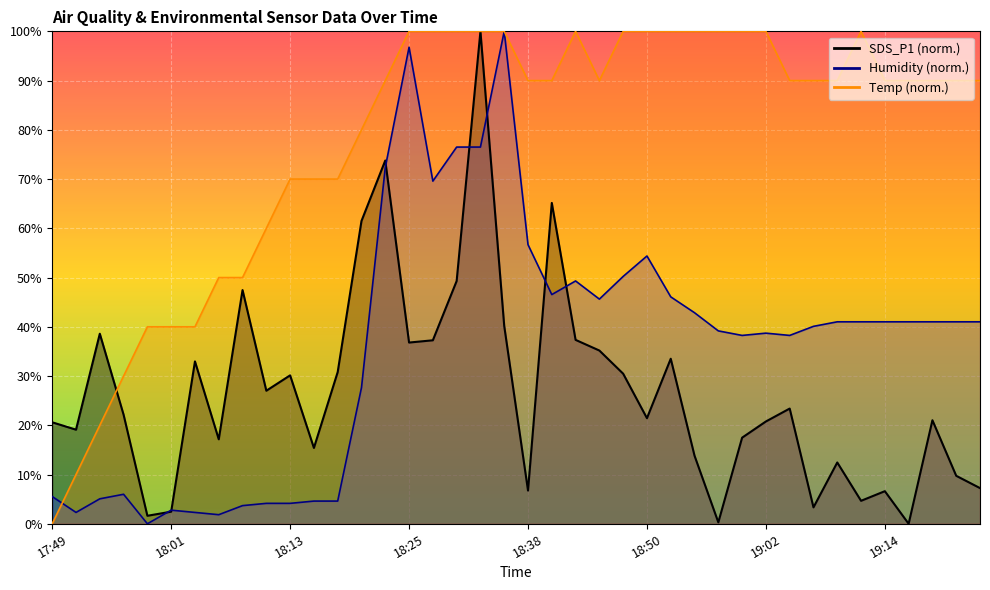

Between 19:24 and 19:14, which is larger?

19:24